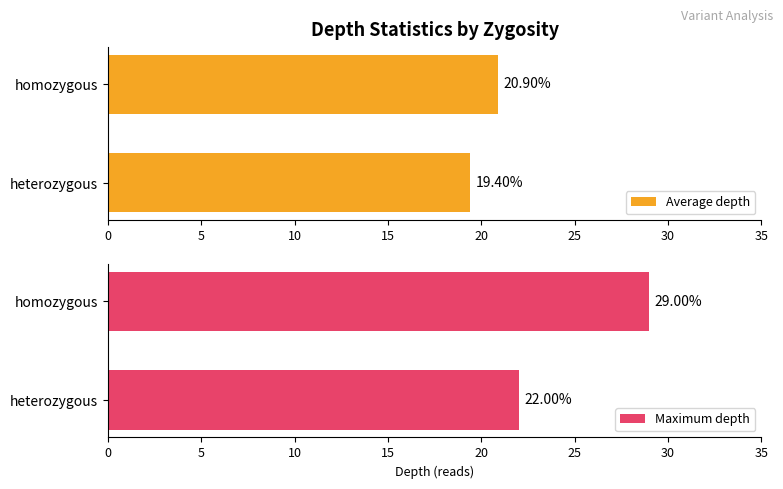

Does the chart contain any negative values?

No